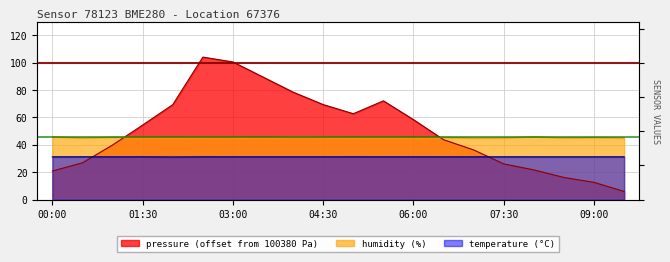

At which label does humidity first exceed 45?

00:00